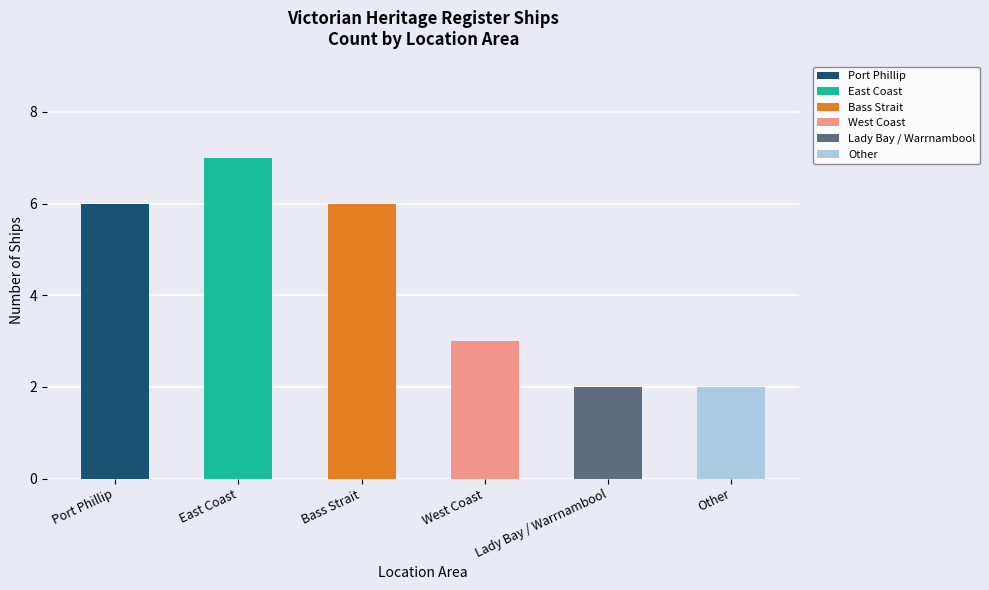

What is the approximate value at East Coast?

7